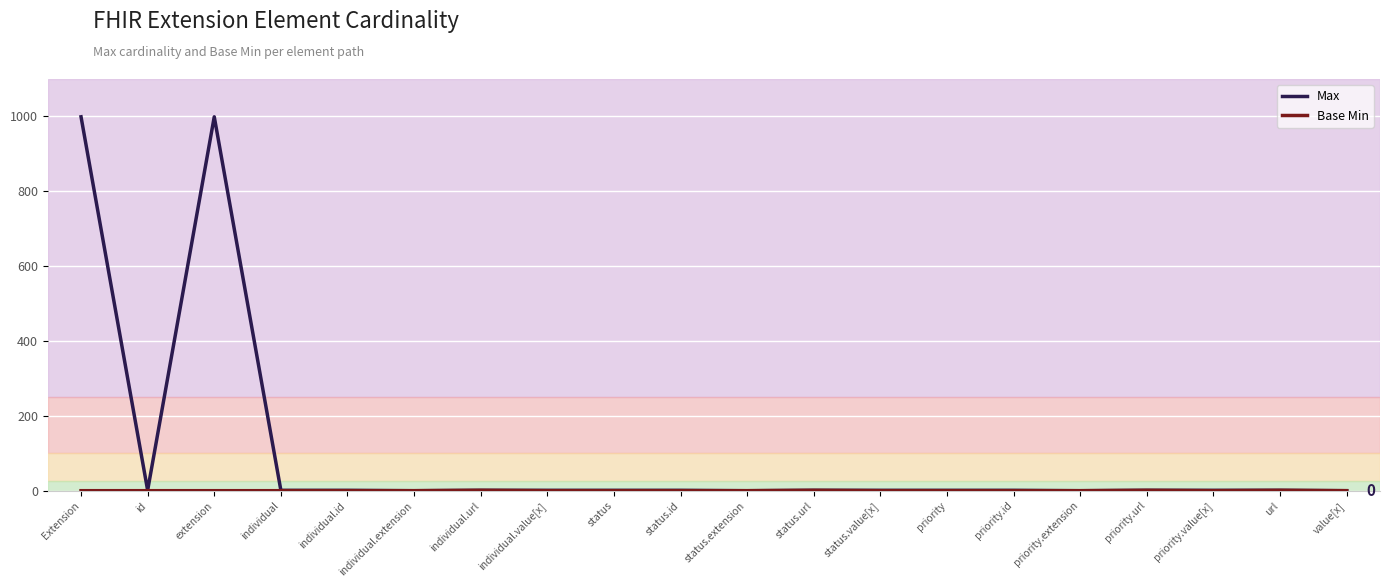

Does the chart display data point markers on the line(s)?

No